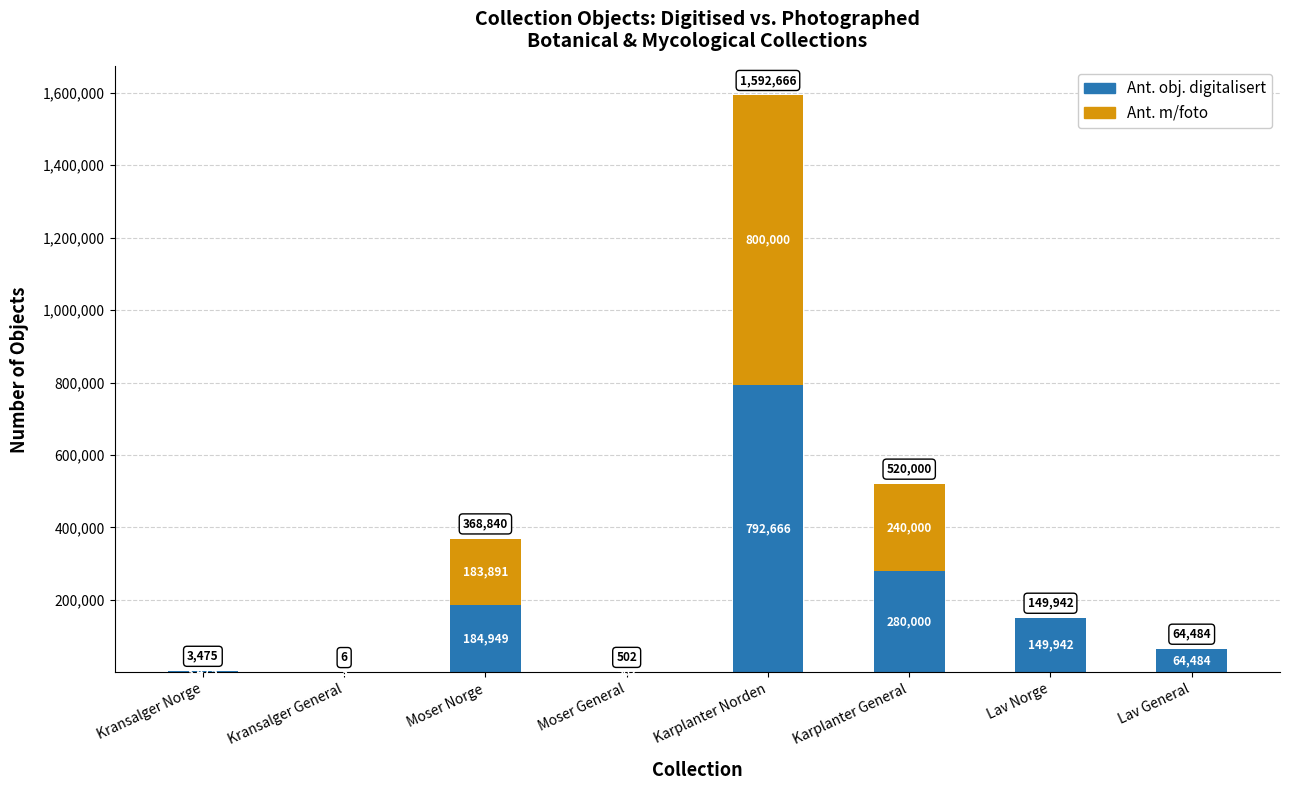

At which category is the sum across all series the highest?

Karplanter Norden